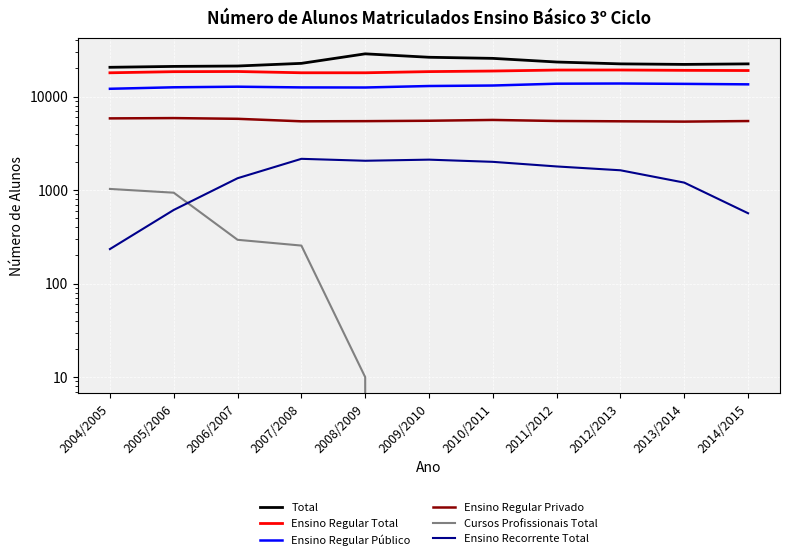

Between 2013/2014 and 2010/2011, which is larger?

2010/2011